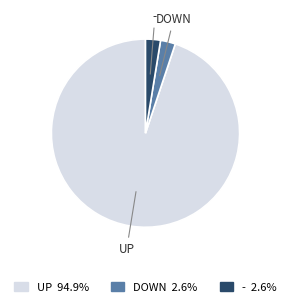

Count the number of slices in the pie.

3